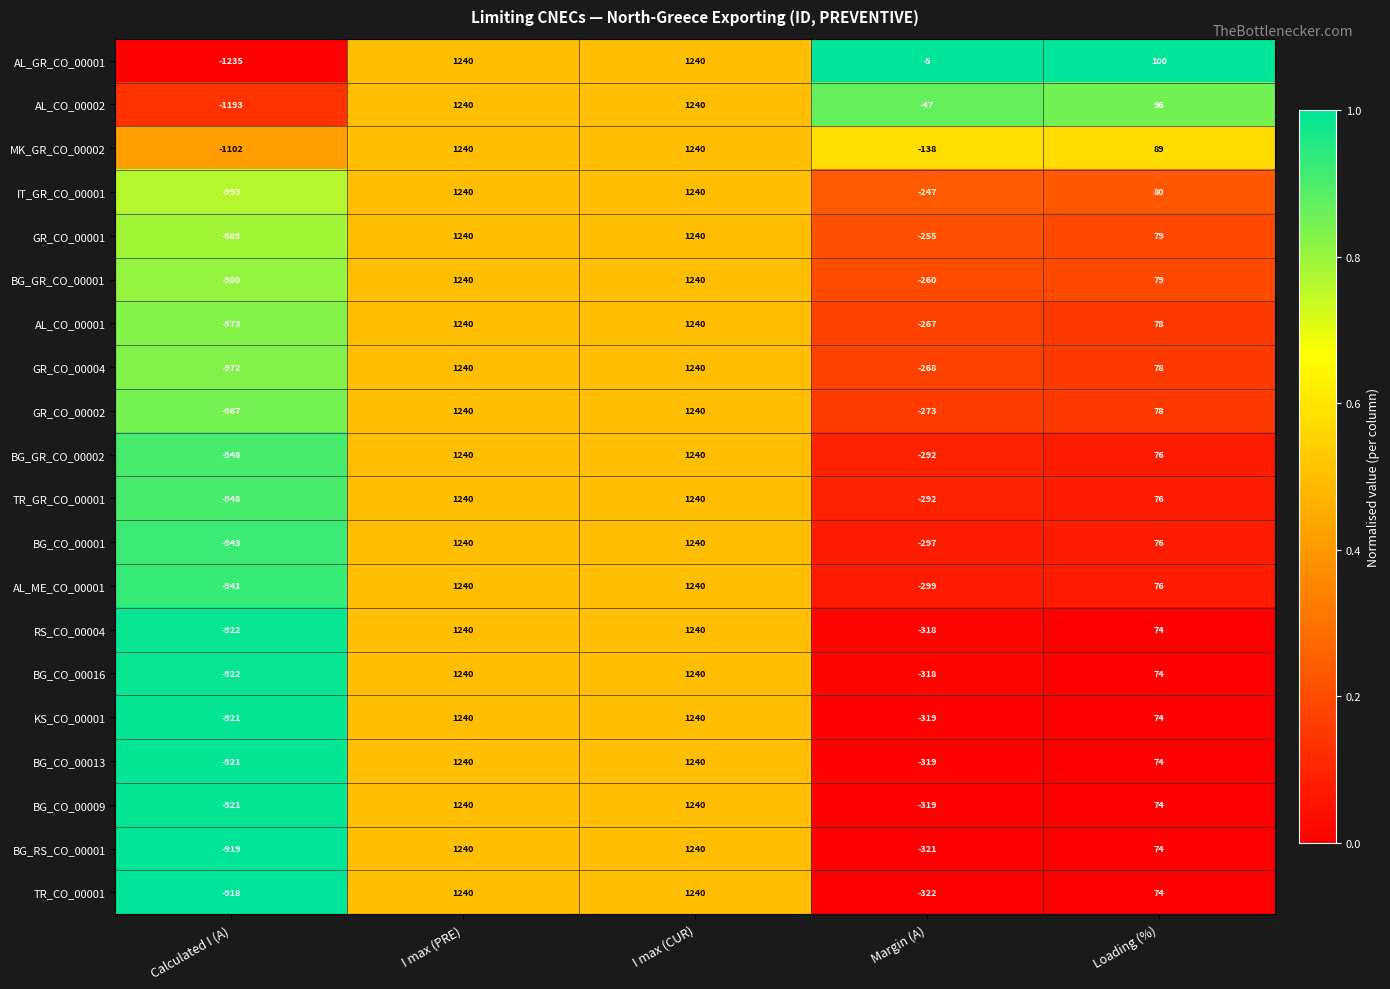

Which series has the largest total across all categories?

AL_GR_CO_00001